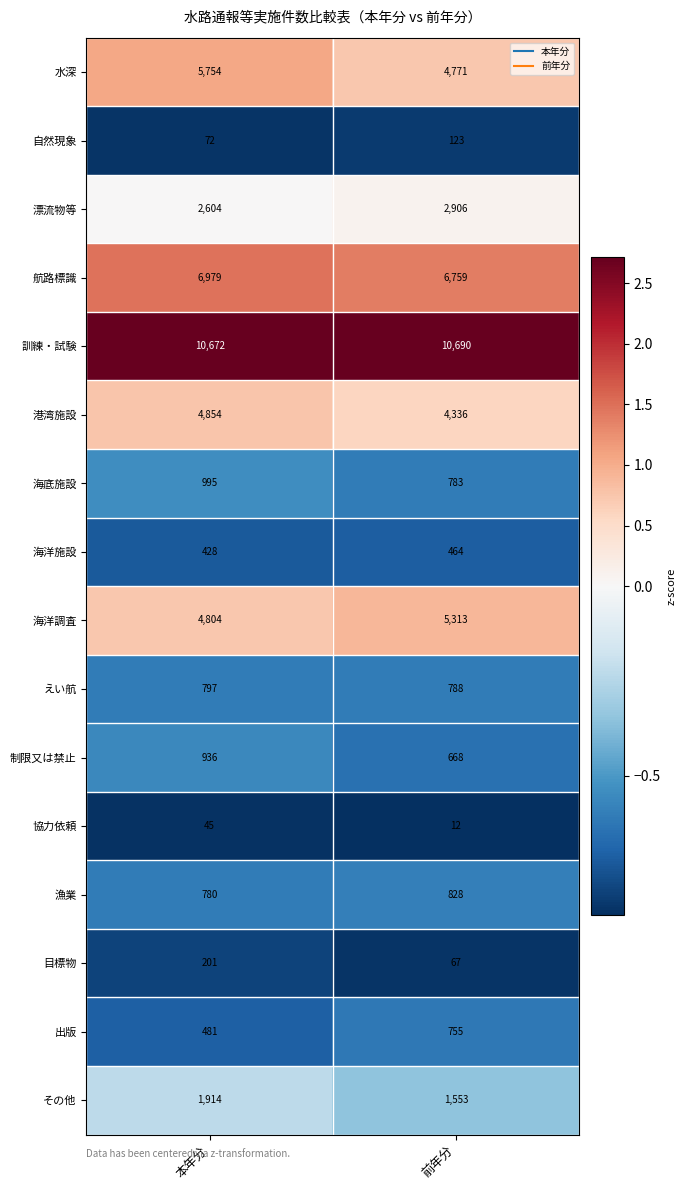

At which category does the chart reach its minimum across all series?

前年分